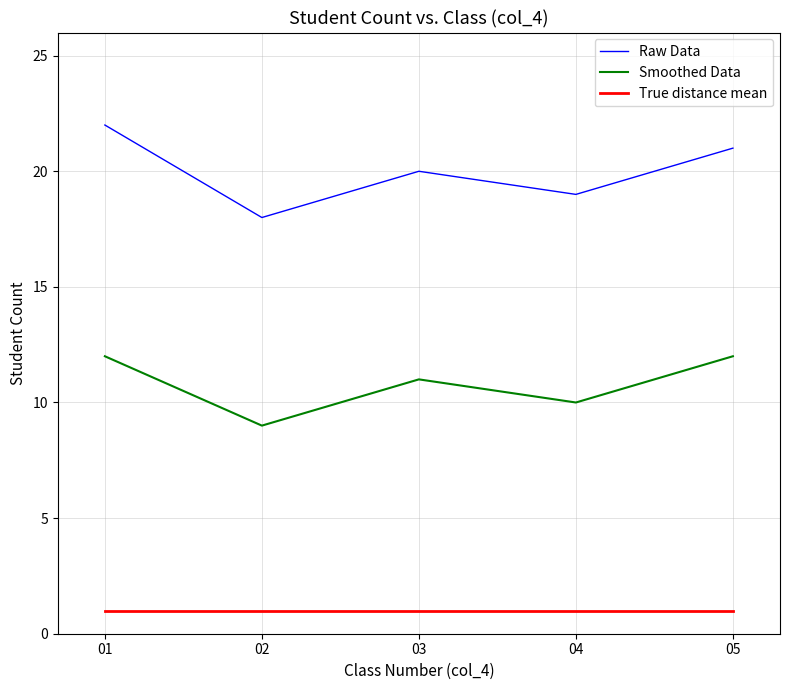

What is the sum of all True distance mean values?

5